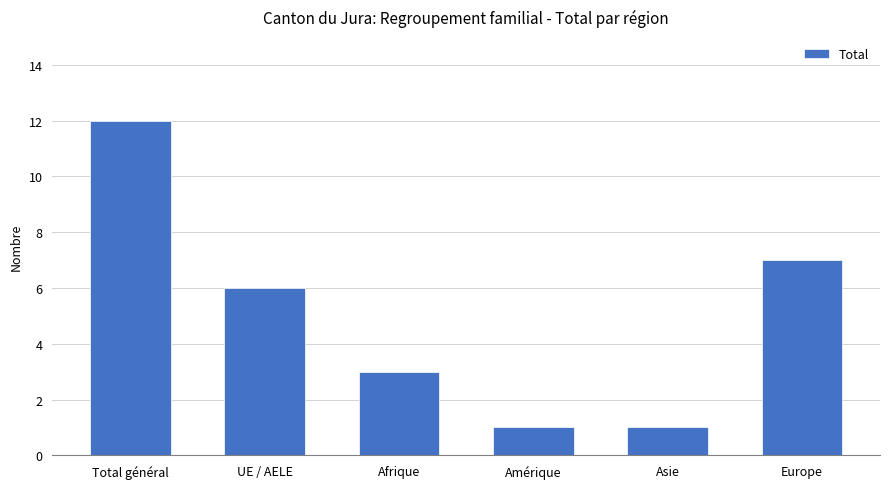

What is the average value?

5